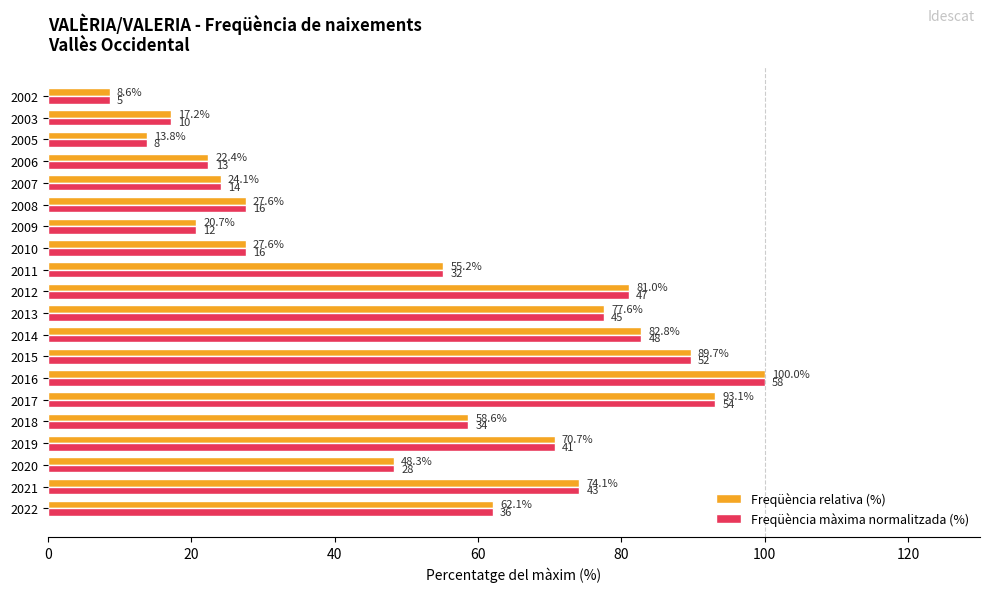

How many series are shown in this chart?

2